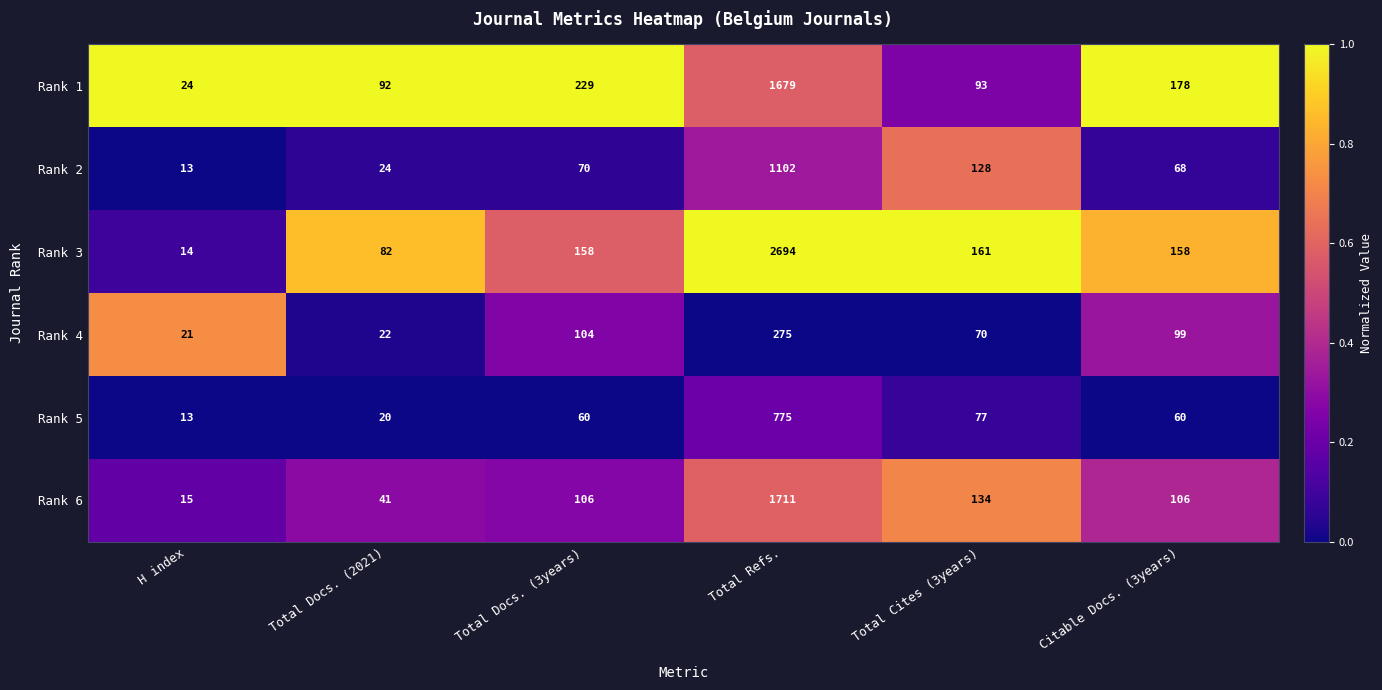

Is it true that Rank 6 equals 58 at Total Cites (3years)?

False